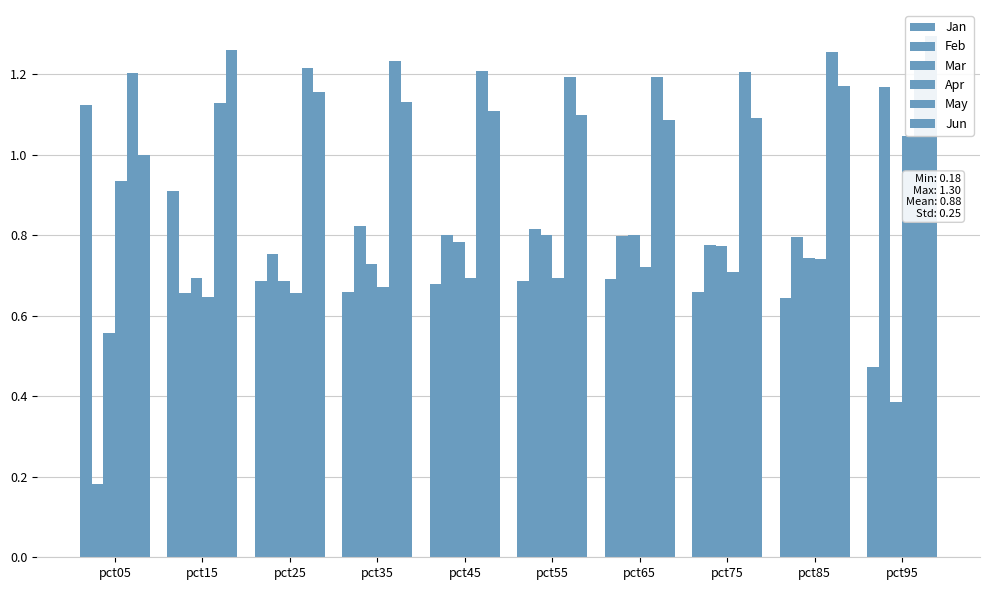

At pct35, list the series in order from smallest to largest.

Jan, Apr, Mar, Feb, Jun, May